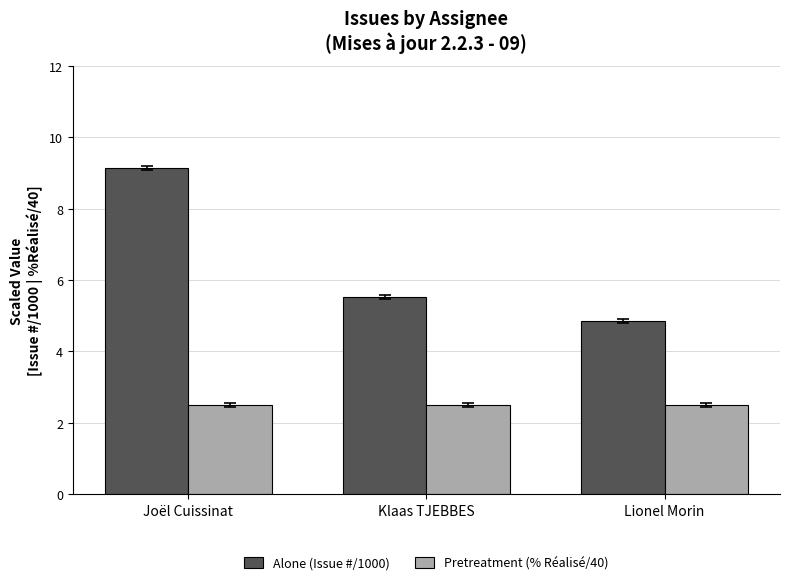

What is the spread (max minus min) of values at Joël Cuissinat?

6.6